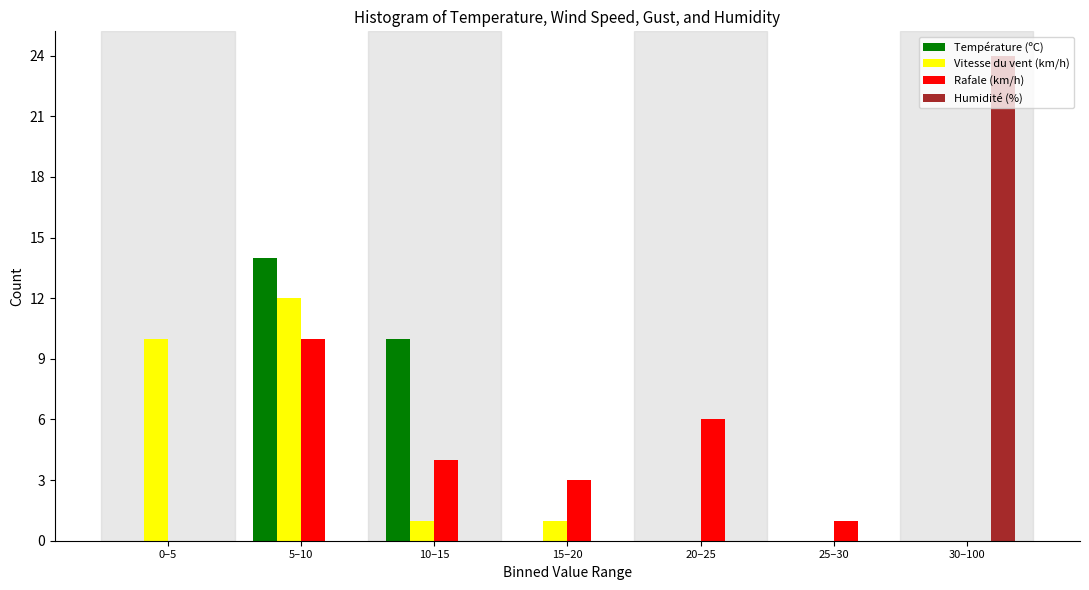

True or false: Vitesse du vent (km/h) has a value of 5 at 30–100.

False